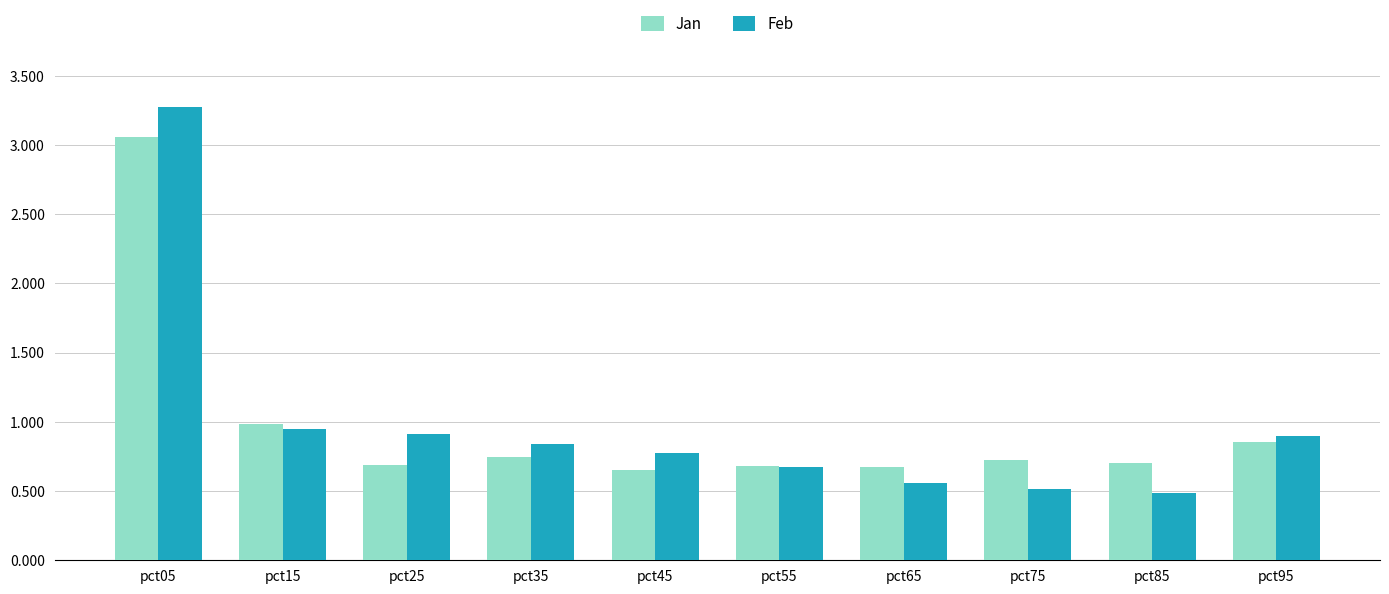

What is the sum of the Feb values at pct15 and pct55?

1.6